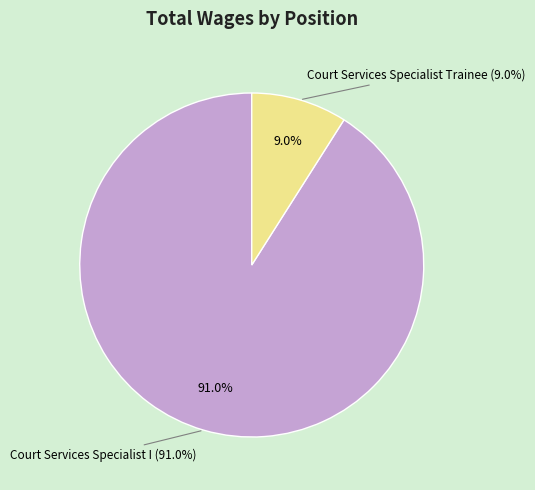

Is it true that Court Services Specialist Trainee is 9% of the pie?

True